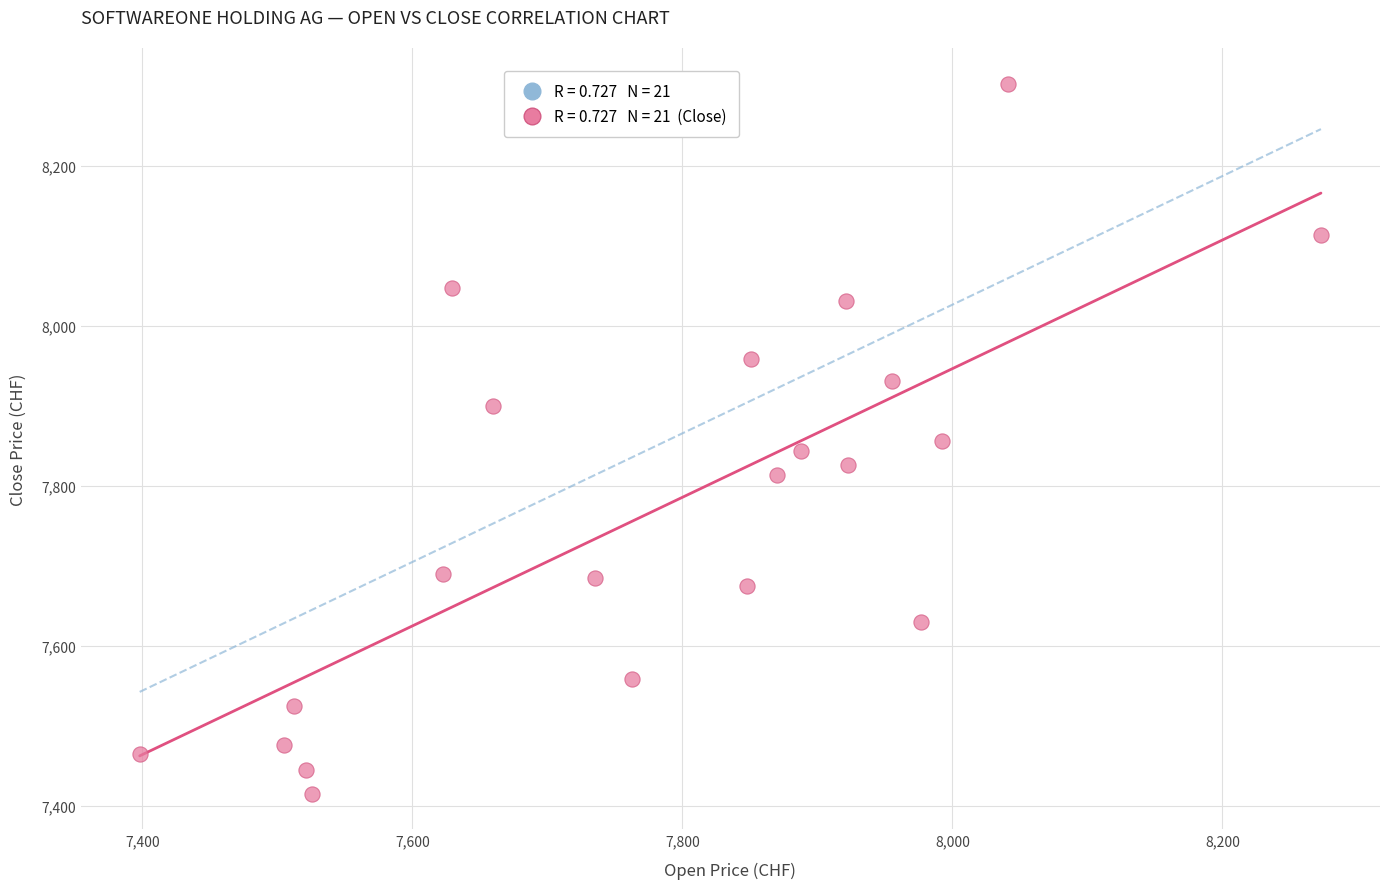

What is the range of X values (max minus min)?

875